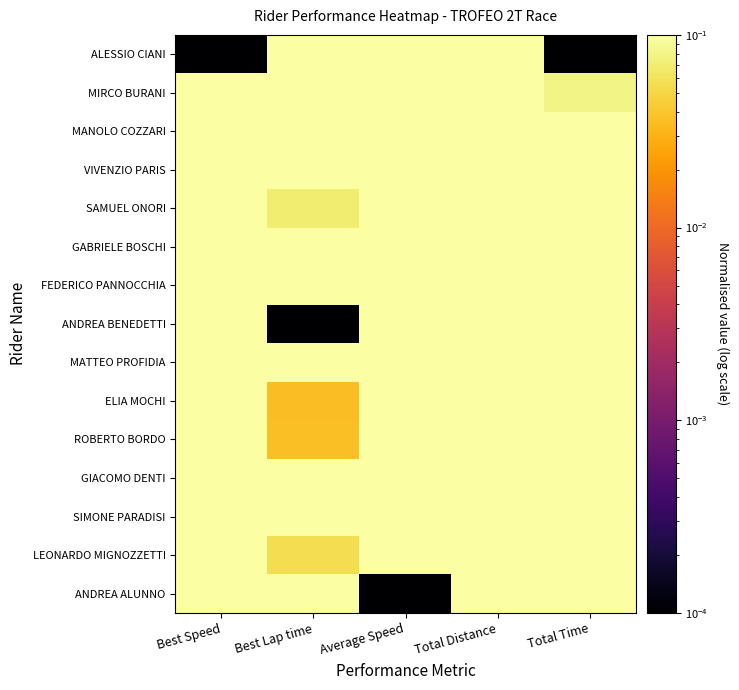

How many distinct data groups are displayed?

15